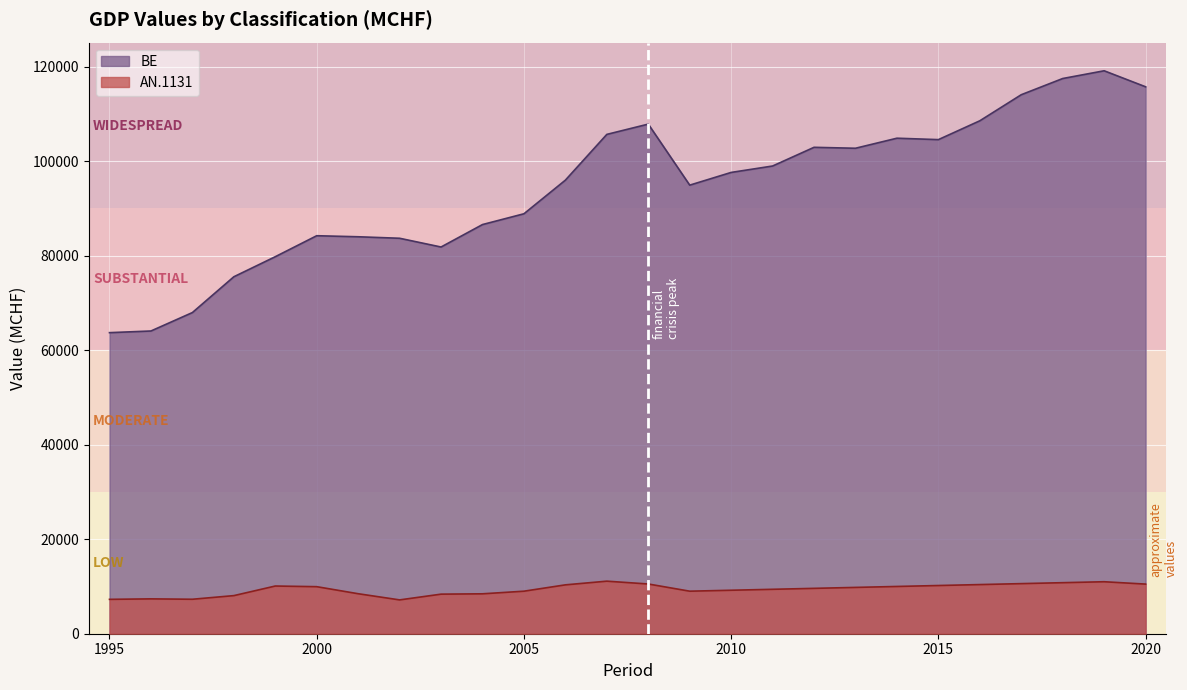

What is the sum of the AN.1131 values at 2003 and 1996?

15747.4